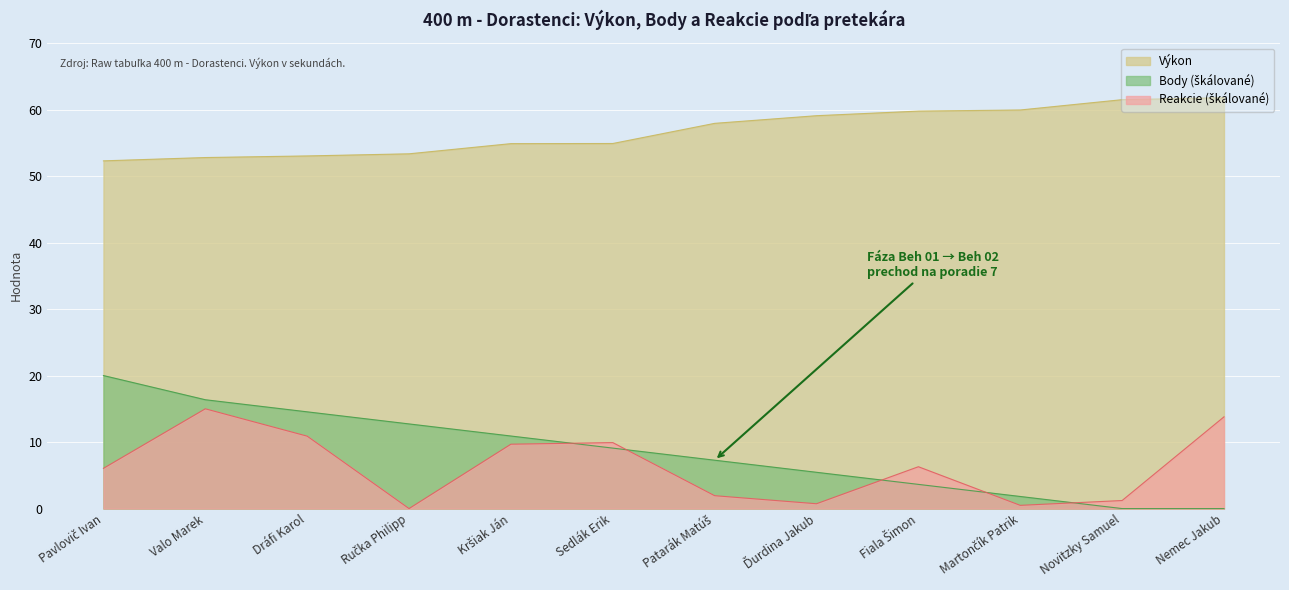

True or false: Výkon has a value of 53.0 at Dráfi Karol.

True